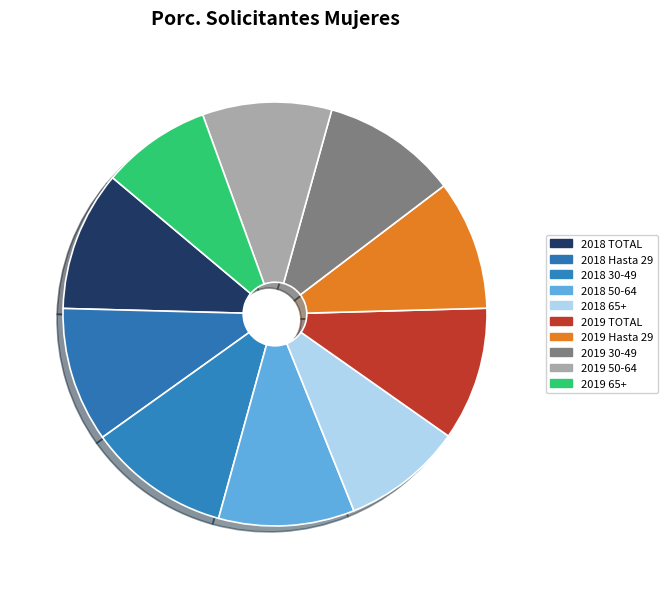

Approximately how many times larger is the value at 2019 65+ compared to 2018 65+?

0.9